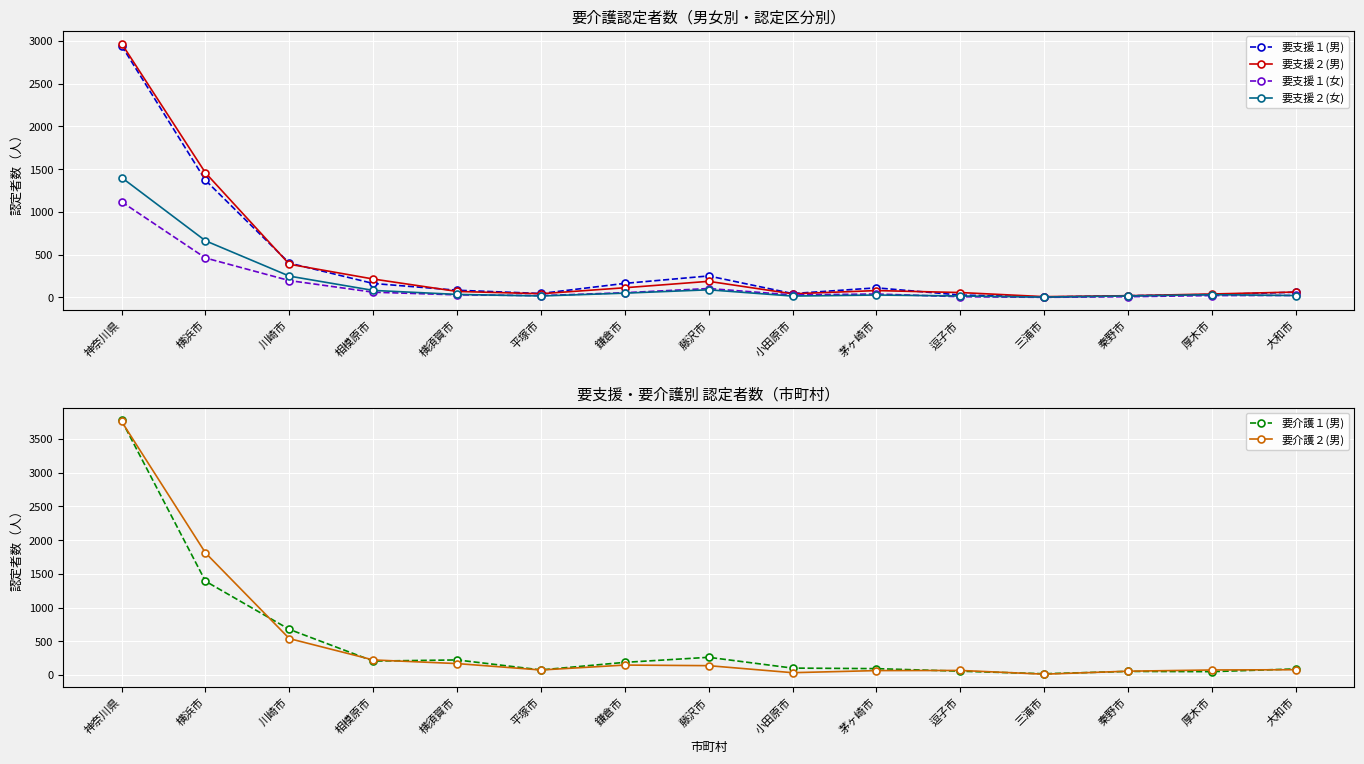

What is the difference between the maximum and minimum values in the 要支援２(女) series?

1397